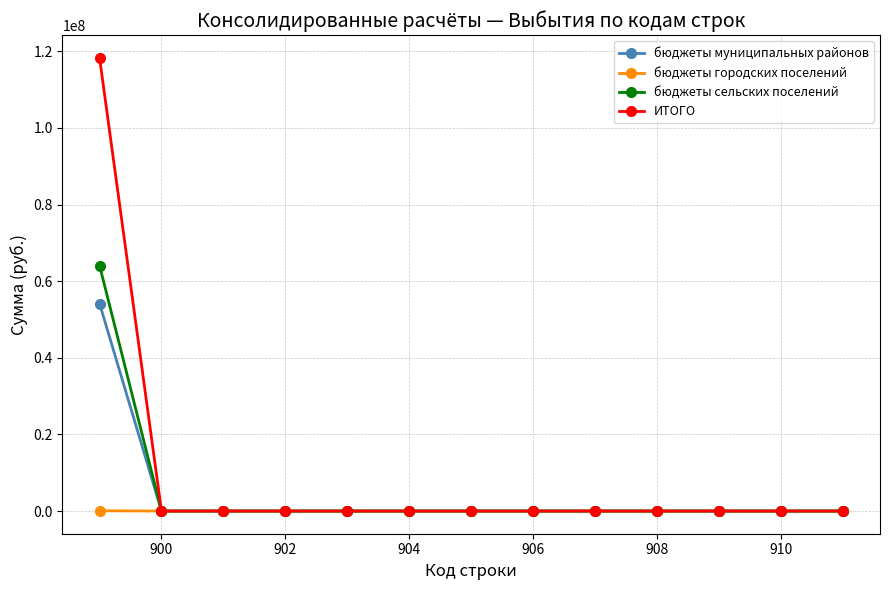

Which series has the widest spread of values?

ИТОГО